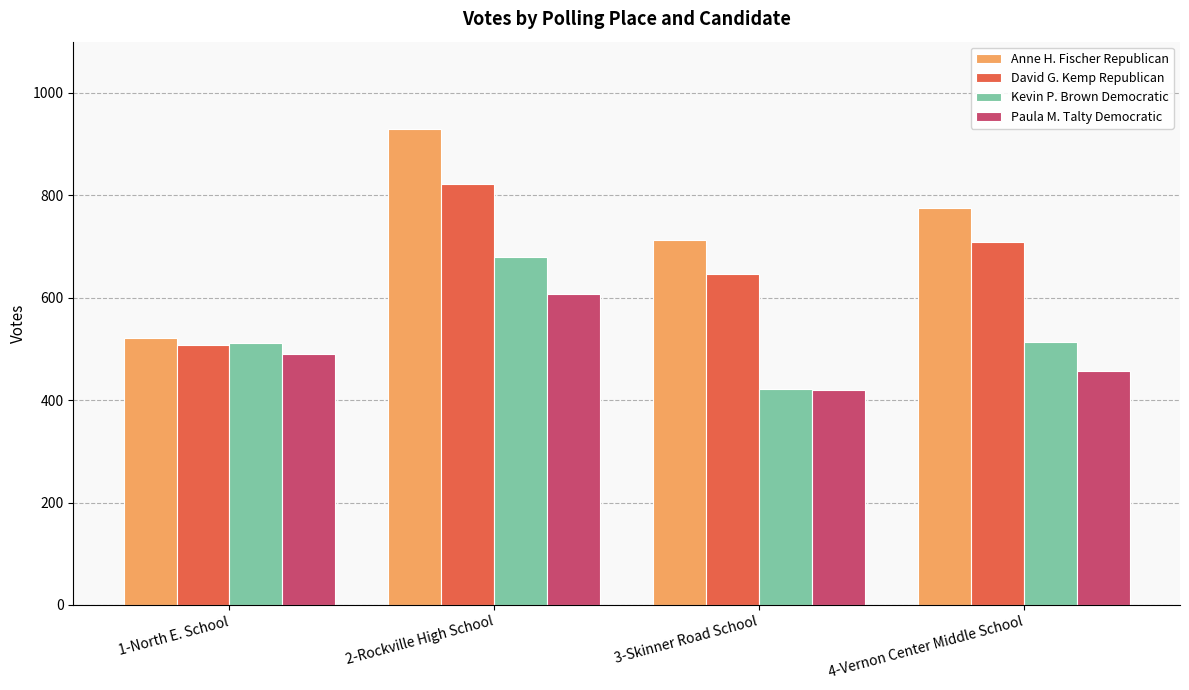

Which series changed the most between 1-North E. School and 4-Vernon Center Middle School?

Anne H. Fischer Republican